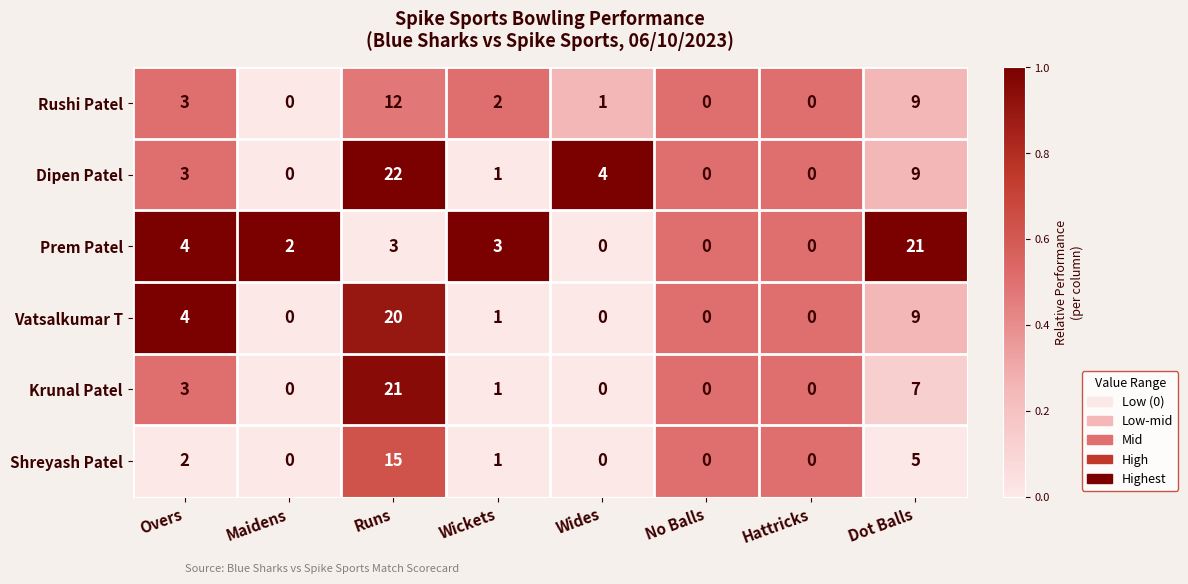

At Runs, list the series in order from largest to smallest.

Dipen Patel, Krunal Patel, Vatsalkumar T, Shreyash Patel, Rushi Patel, Prem Patel